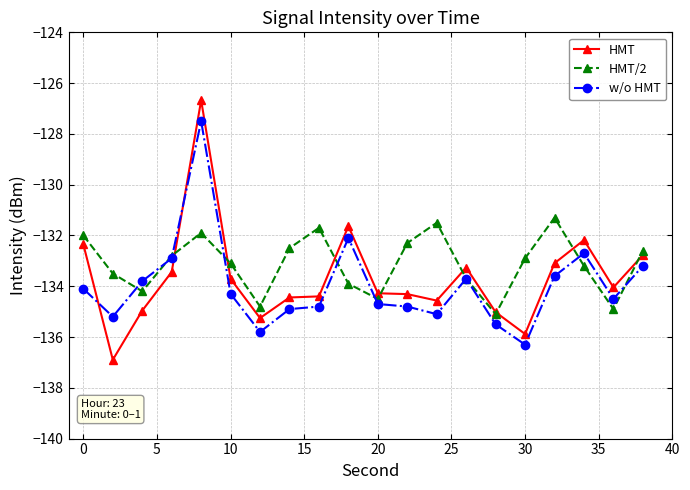

List the series in order of their peak value, lowest first.

HMT/2, w/o HMT, HMT